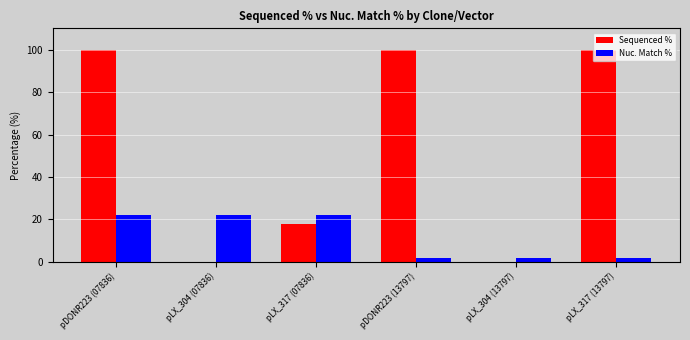

At which category is the sum across all series the highest?

pDONR223 (07836)